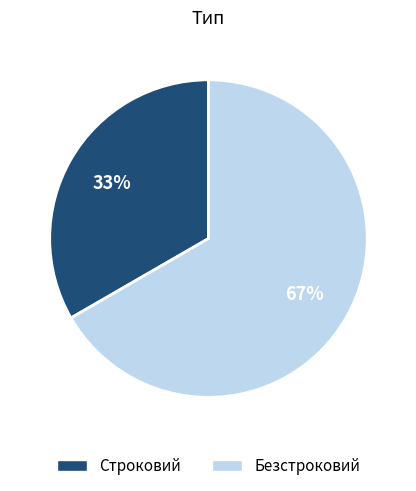

What is the largest slice in the pie chart?

Безстроковий